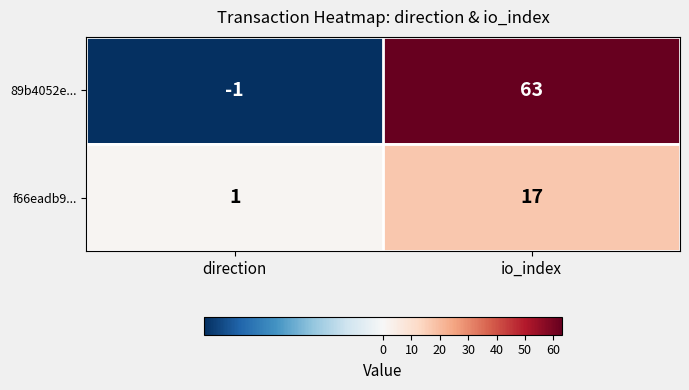

What is the difference between the highest and lowest values at io_index?

46